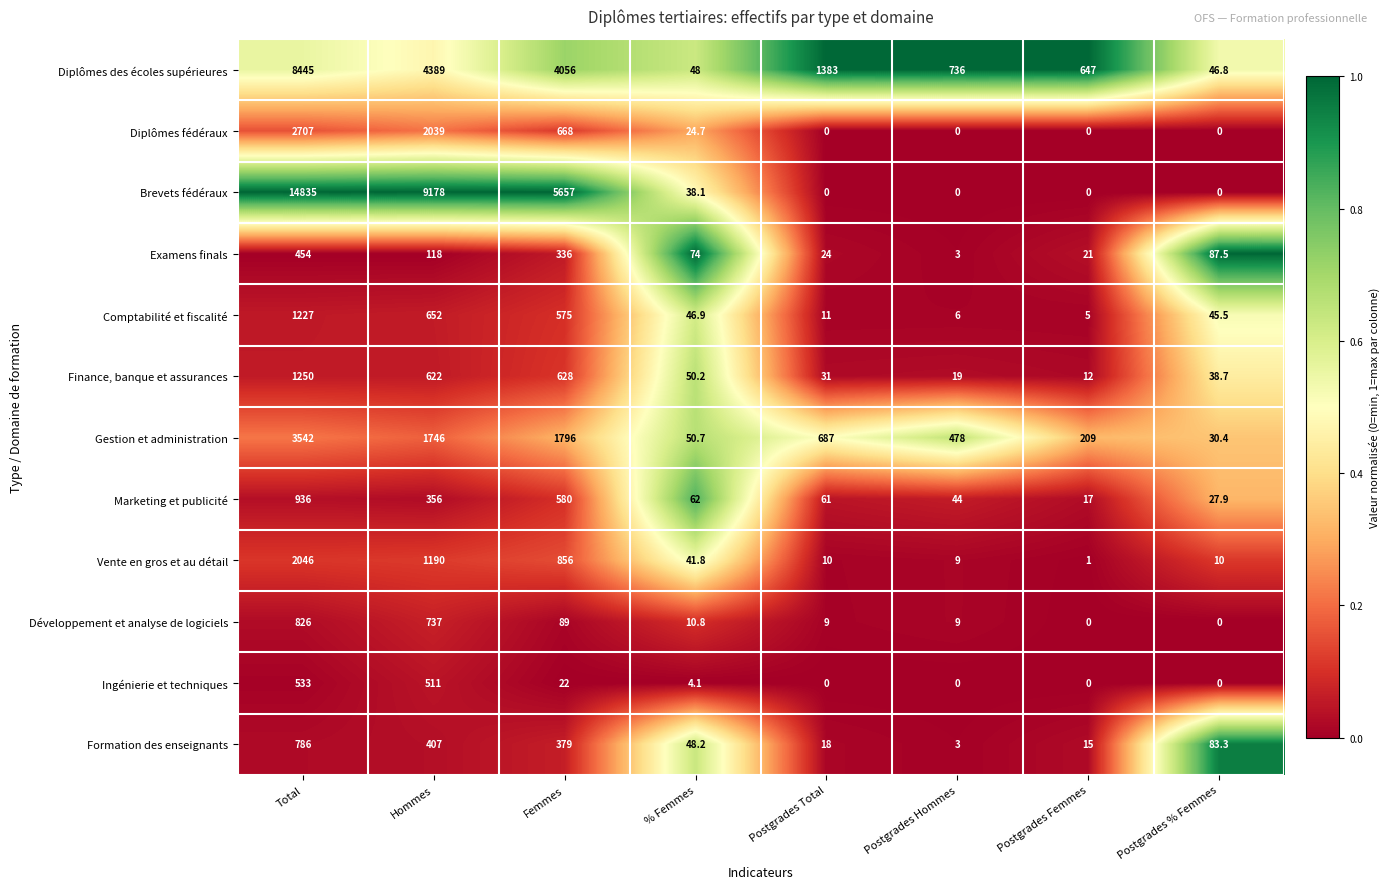

True or false: Brevets fédéraux has a value of 4536.0 at Postgrades Femmes.

False